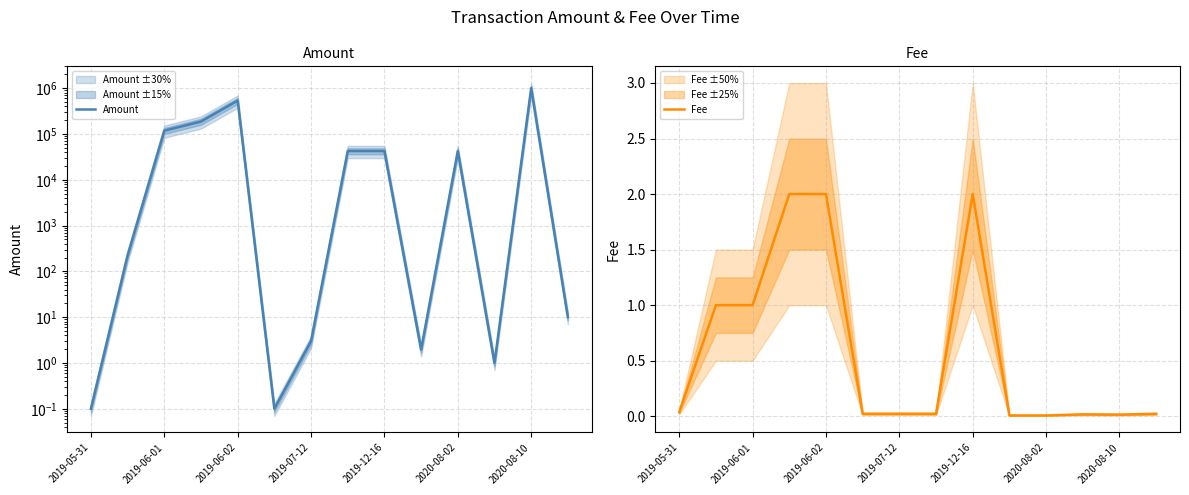

How many distinct data groups are displayed?

2